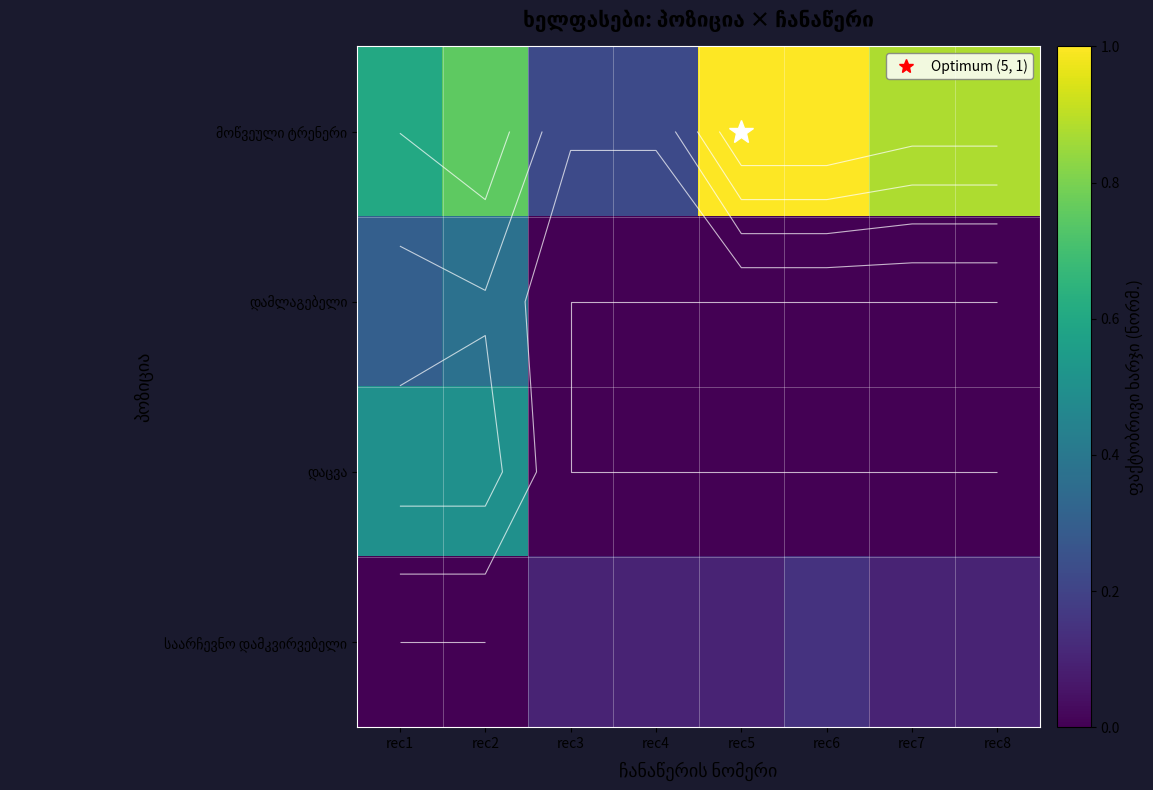

What is the spread (max minus min) of values at rec4?

0.2